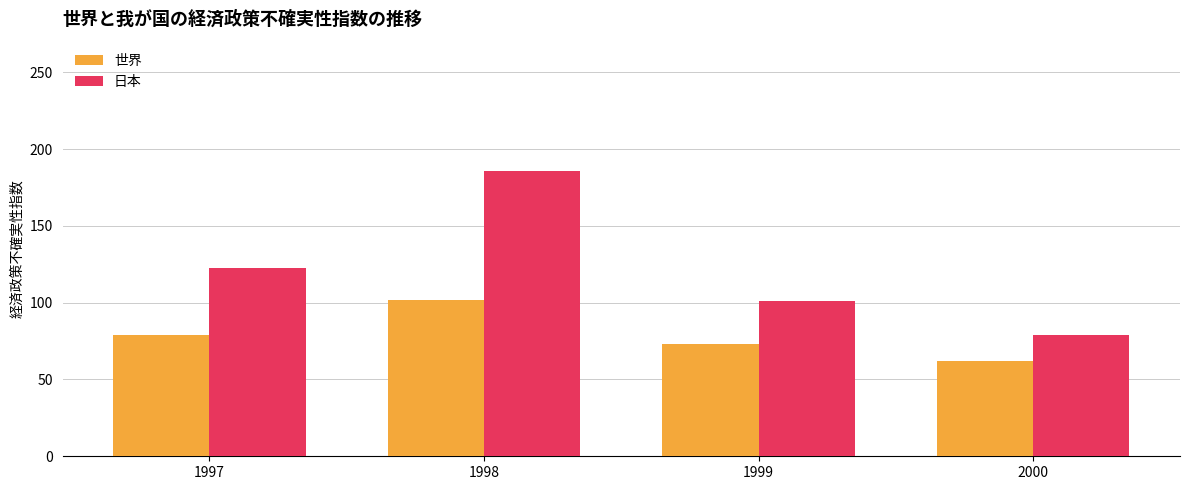

What is the minimum value shown in the chart?

61.7